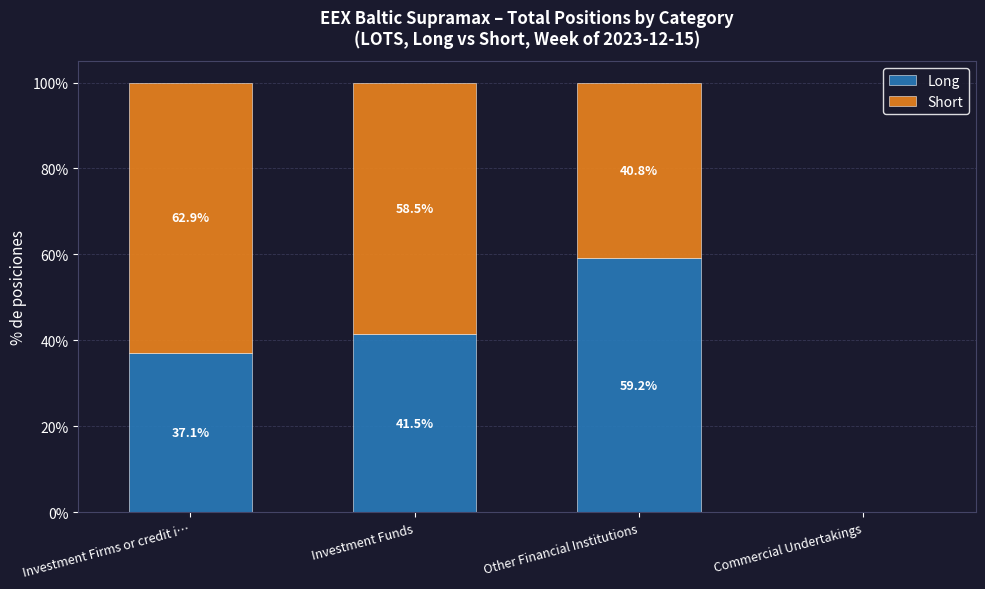

What is the sum of the Long values at Commercial Undertakings and Investment Funds?

41.5